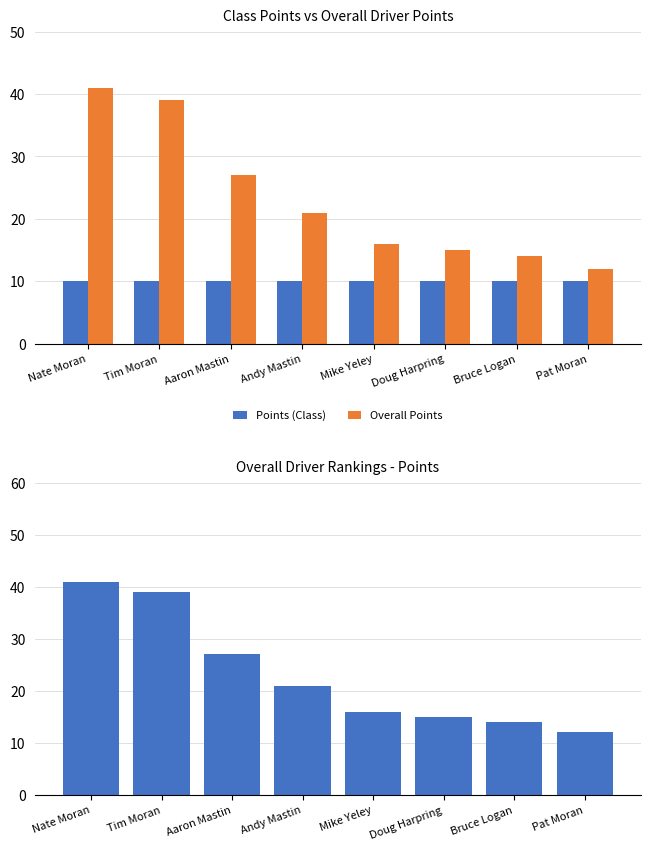

What is the difference between the highest and lowest values at Nate Moran?

31